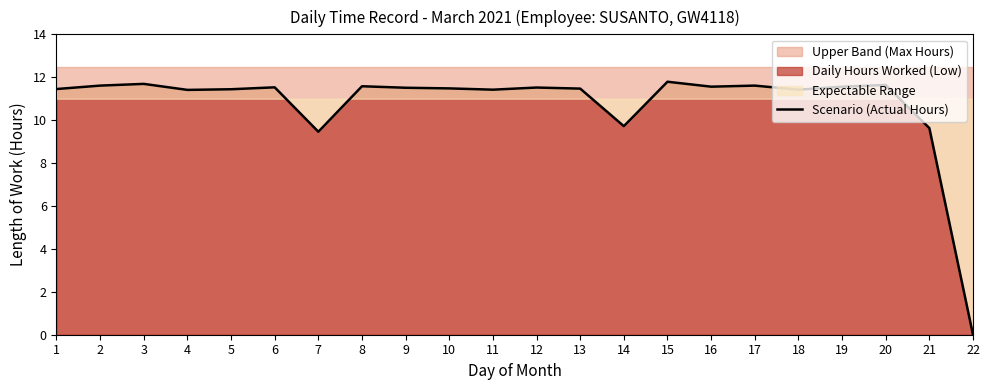

Reading left to right, what are all the values shown in this chart?

11.4	11.6	11.7	11.4	11.4	11.5	9.5	11.6	11.5	11.5	11.4	11.5	11.5	9.7	11.8	11.6	11.6	11.4	11.6	11.6	9.6	0.0